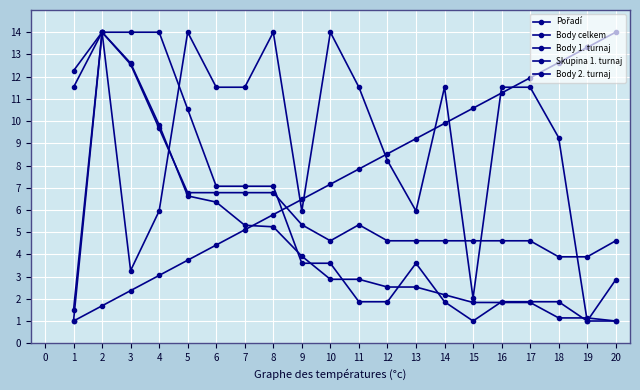

At which label is Body 2. turnaj closest to 7?

4